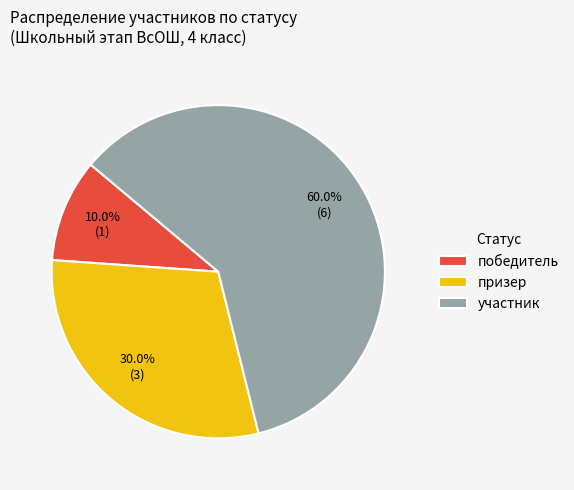

How many segments does this pie chart have?

3